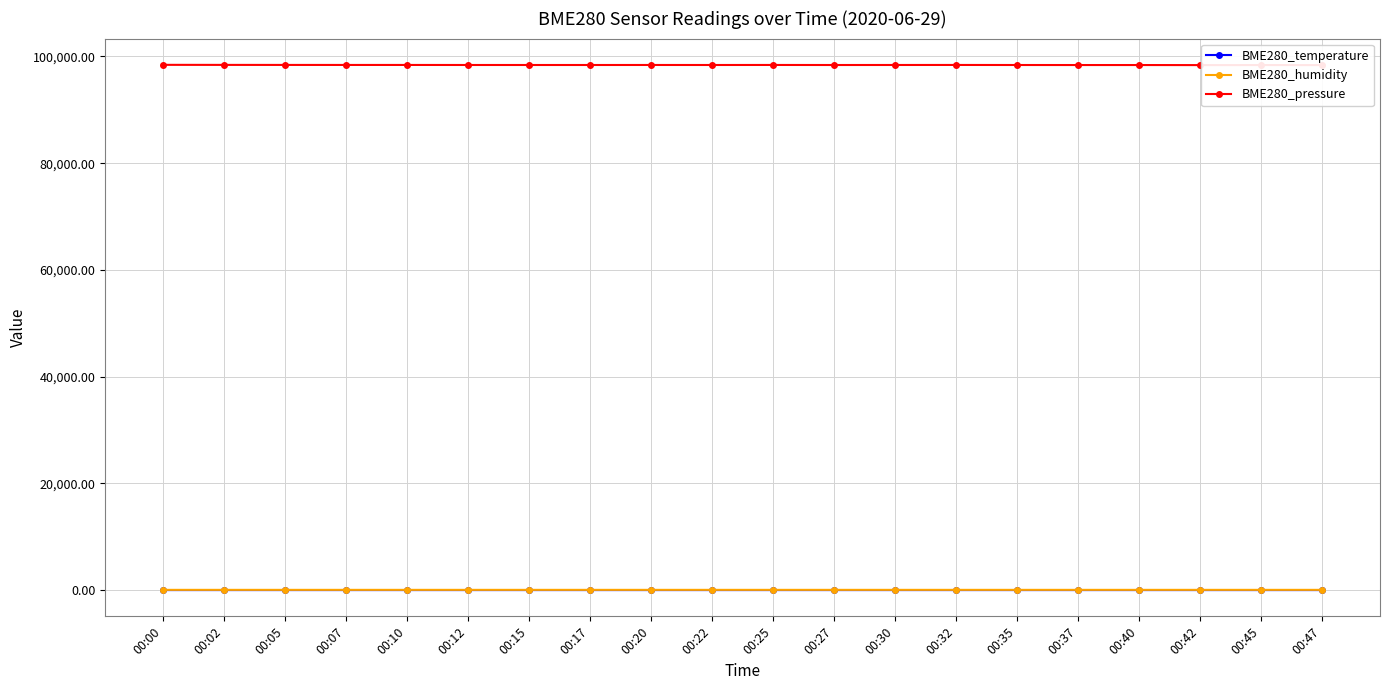

What is the value of the BME280_humidity point at the 10th from the left?

58.8